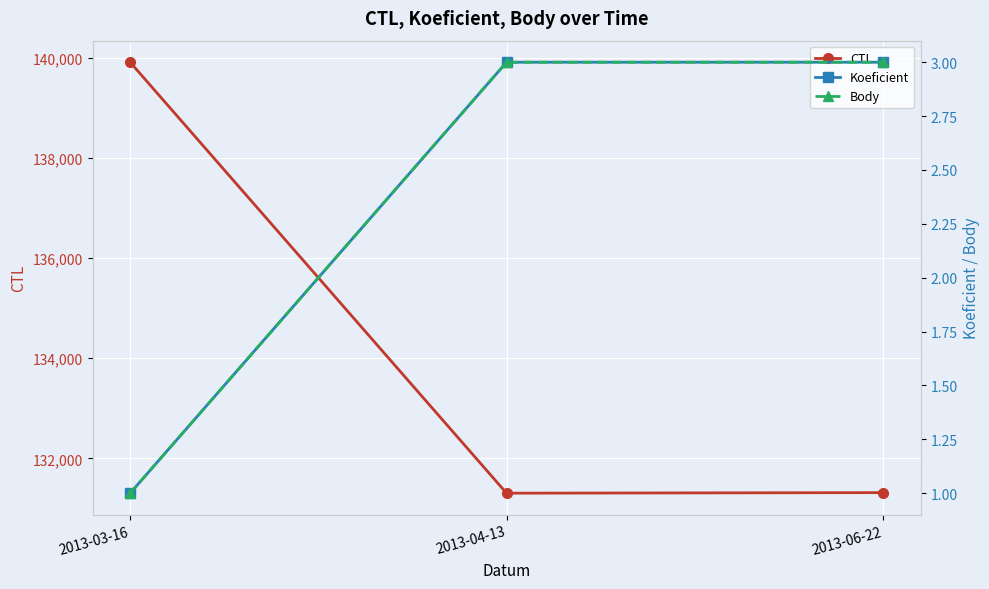

Reading left to right, extract all data points from this chart.

CTL: 139912	131305	131316
Koeficient: 1	3	3
Body: 1	3	3